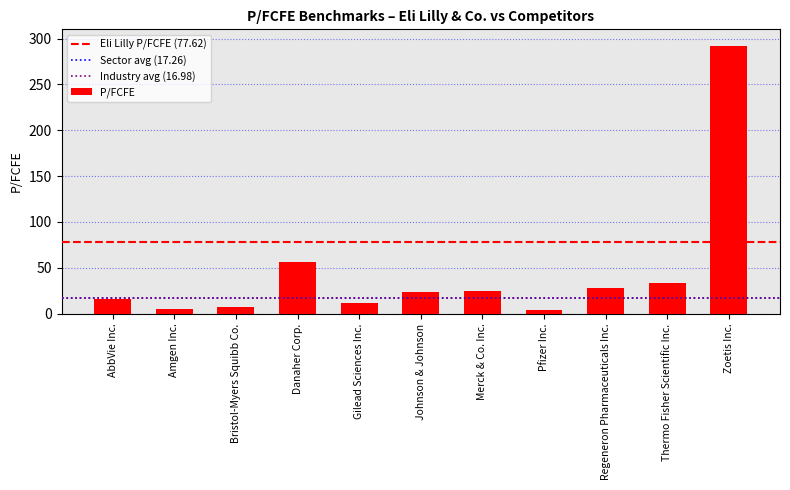

What is the label of the 2nd bar from the left?

Amgen Inc.